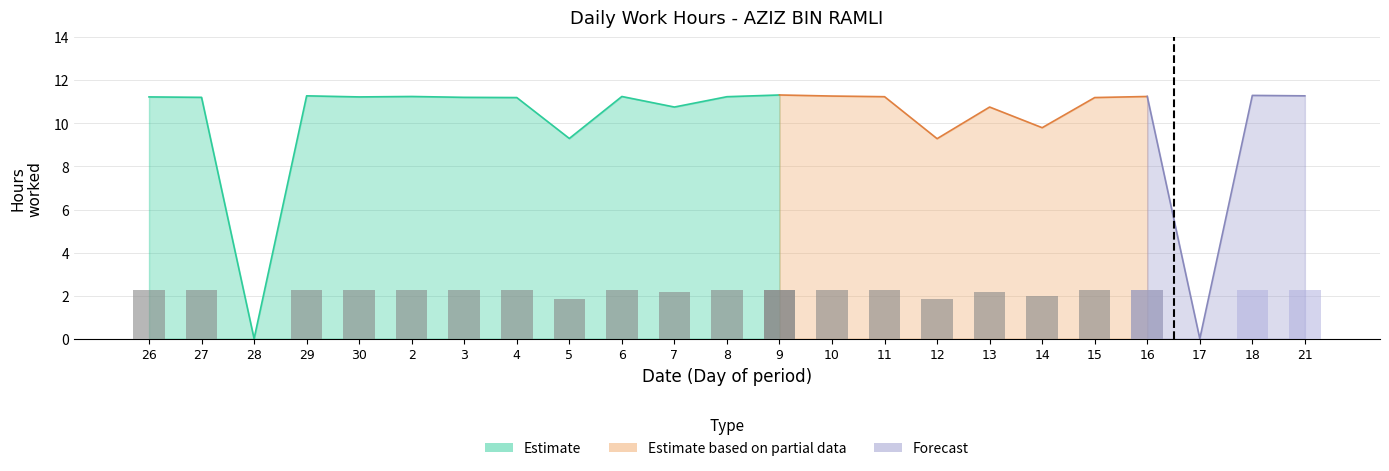

How many values in the Low series exceed 11?

16